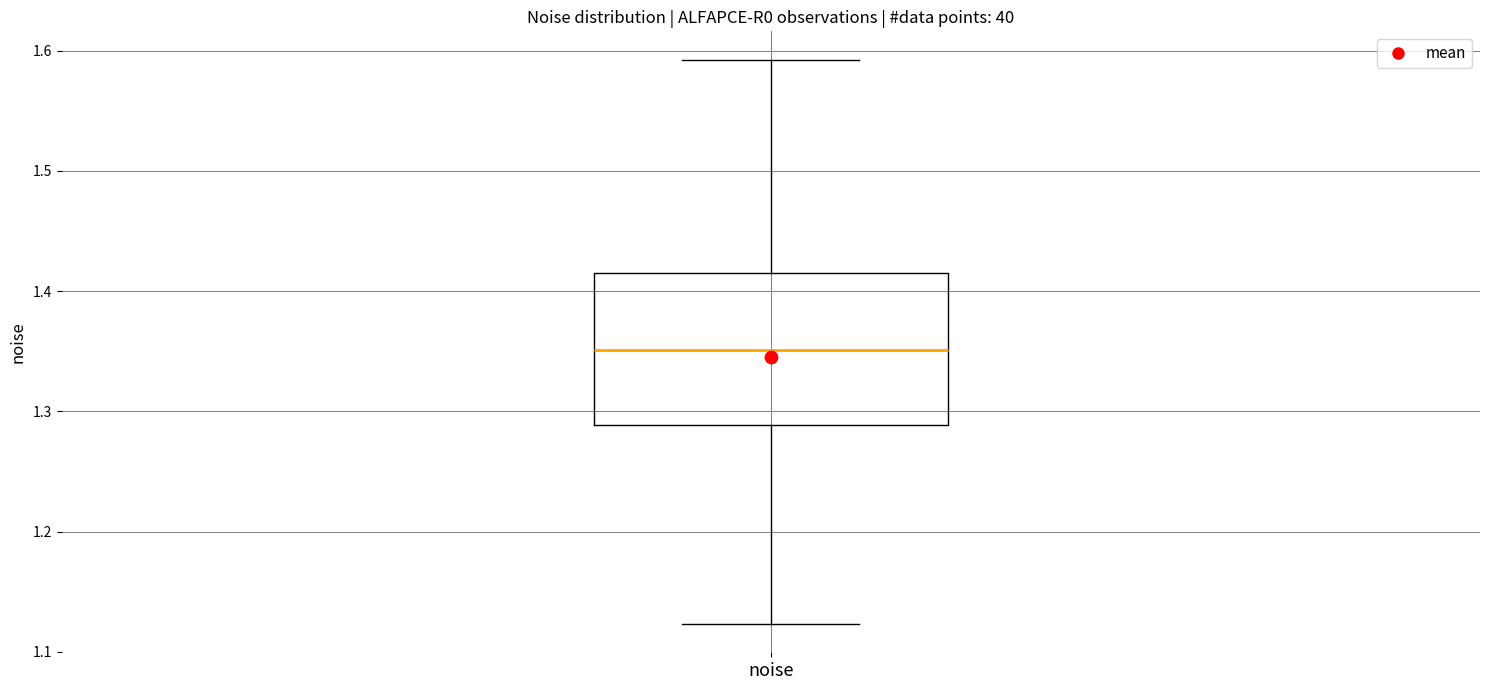

Transcribe this box plot: give where the median line is, the range the box spans, and where the two whiskers end, as read against the y-axis. The values are not printed on the chart, so give them approximately, as read against the axis.

median 1.35, box 1.29 to 1.42, whiskers 1.12 to 1.59